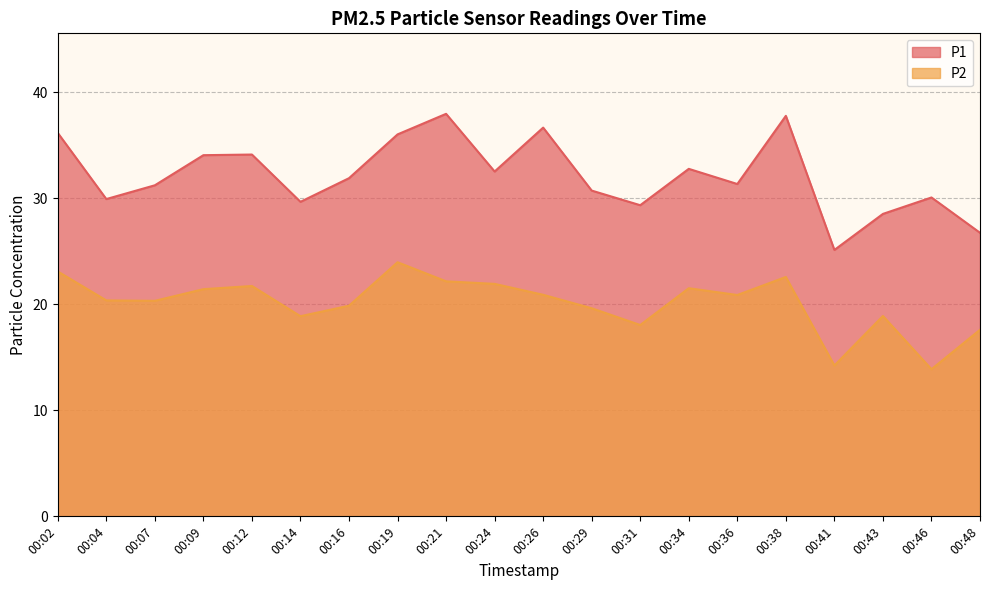

How many interior local peaks does the P2 series have?

5